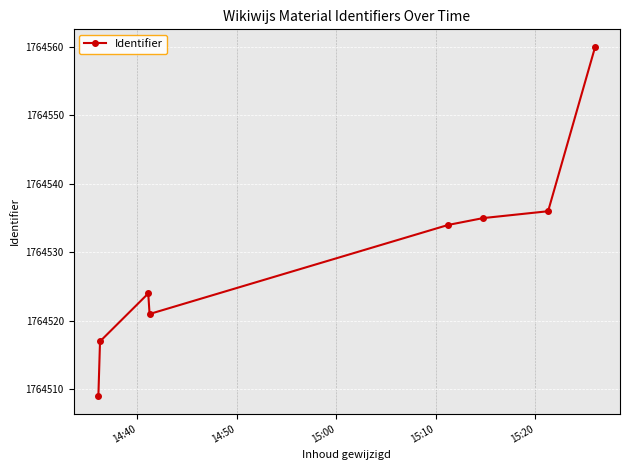

Does the chart display data point markers on the line(s)?

Yes